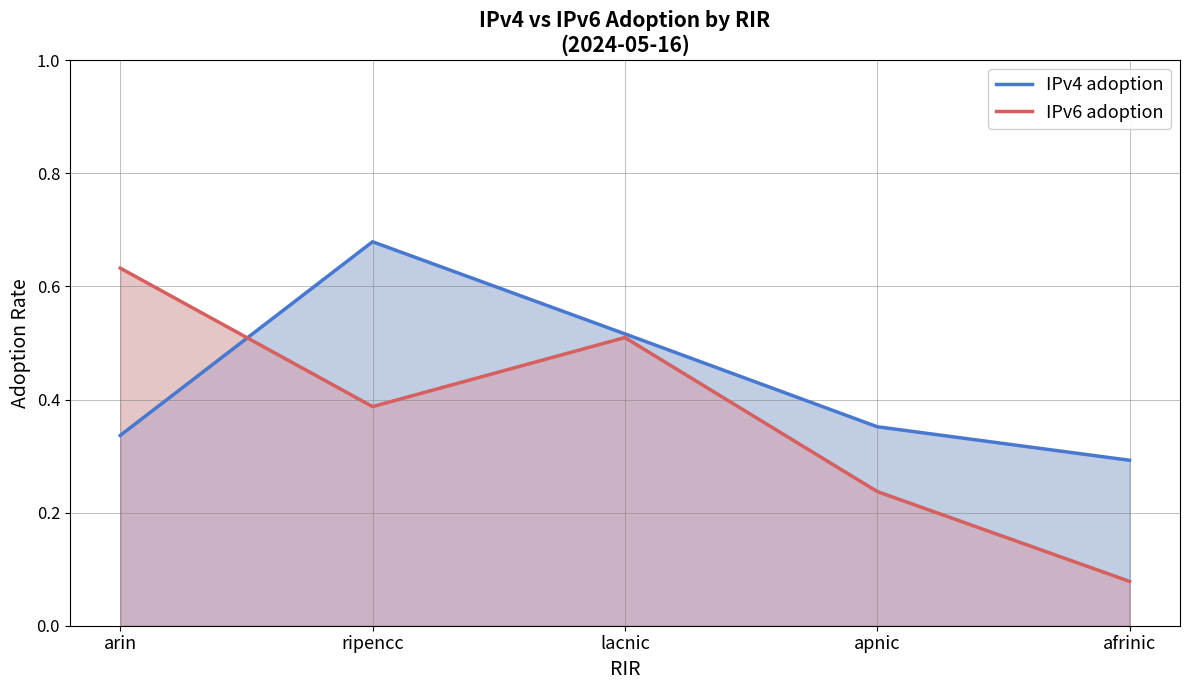

True or false: IPv6 adoption has a value of 0.2 at ripencc.

False